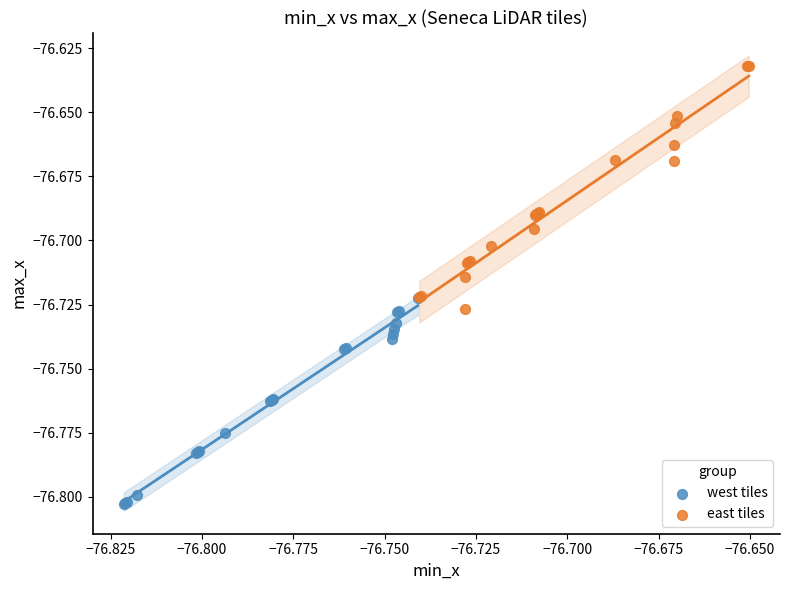

What are all the series names shown in the legend?

west tiles, east tiles